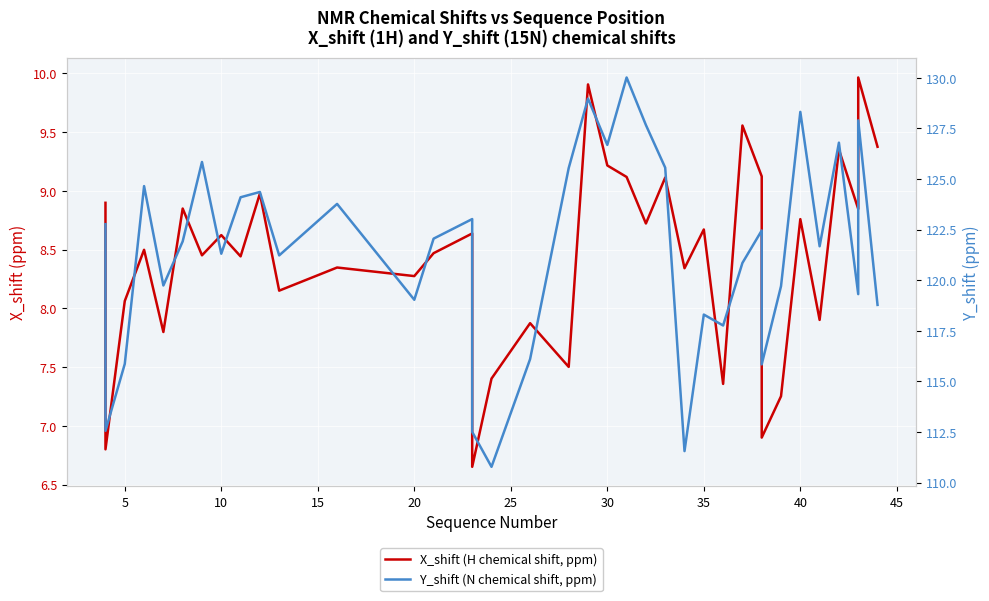

List the series in order of their overall mean, highest first.

Y_shift (N chemical shift, ppm), X_shift (H chemical shift, ppm)